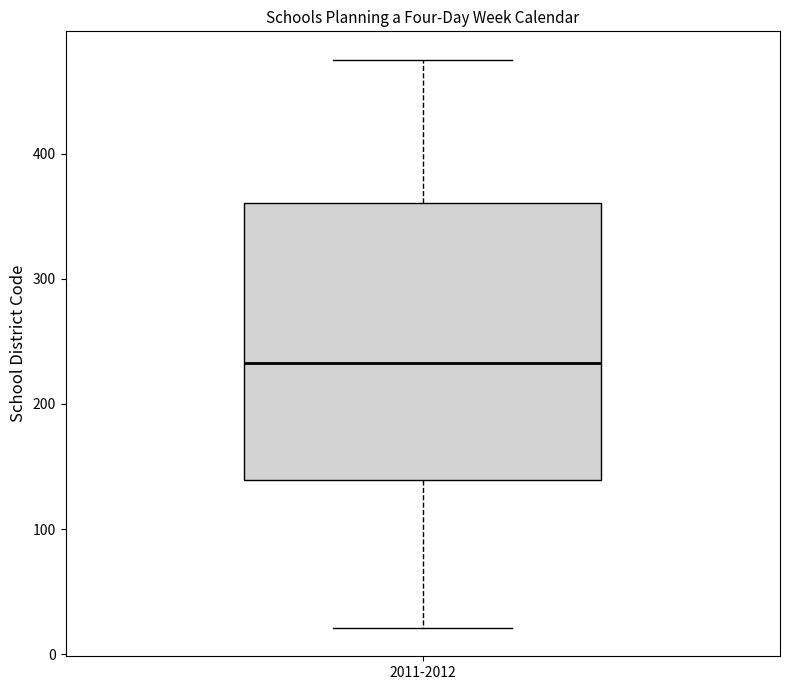

Transcribe this box plot: give where the median line is, the range the box spans, and where the two whiskers end, as read against the y-axis. The values are not printed on the chart, so give them approximately, as read against the axis.

median 230, box 140 to 360, whiskers 20 to 480